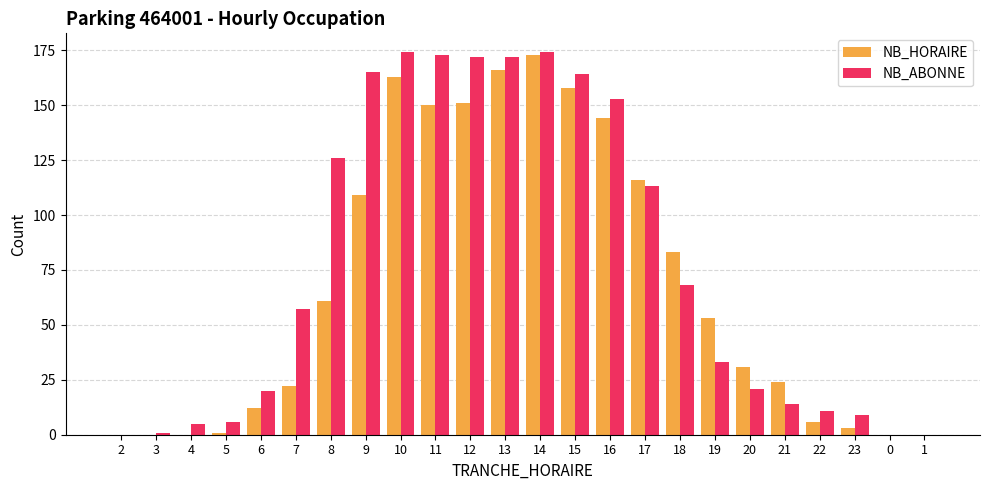

Which series has the largest total across all categories?

NB_ABONNE